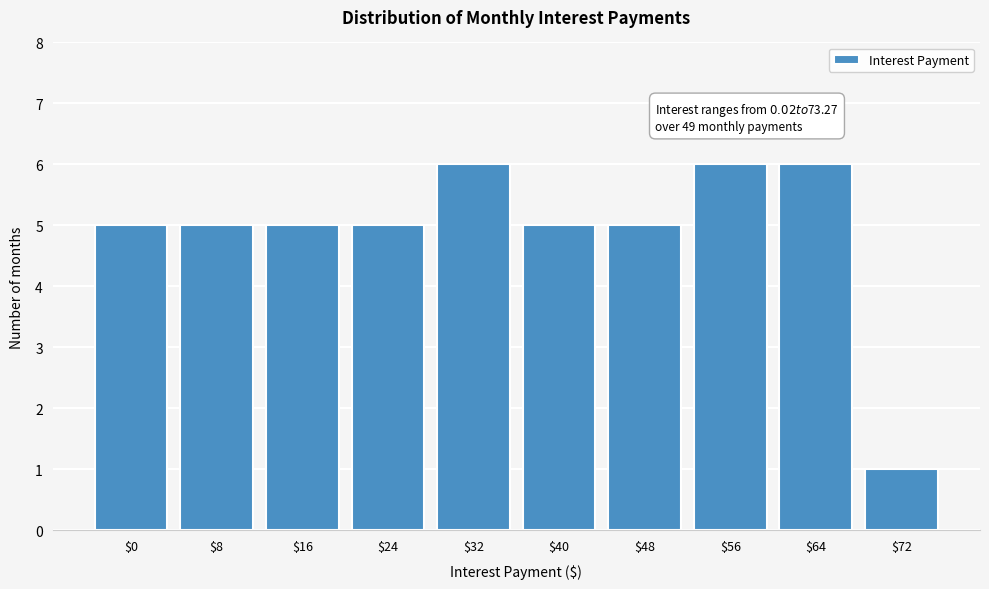

Reading left to right, transcribe all the data shown in this chart.

5	5	5	5	6	5	5	6	6	1